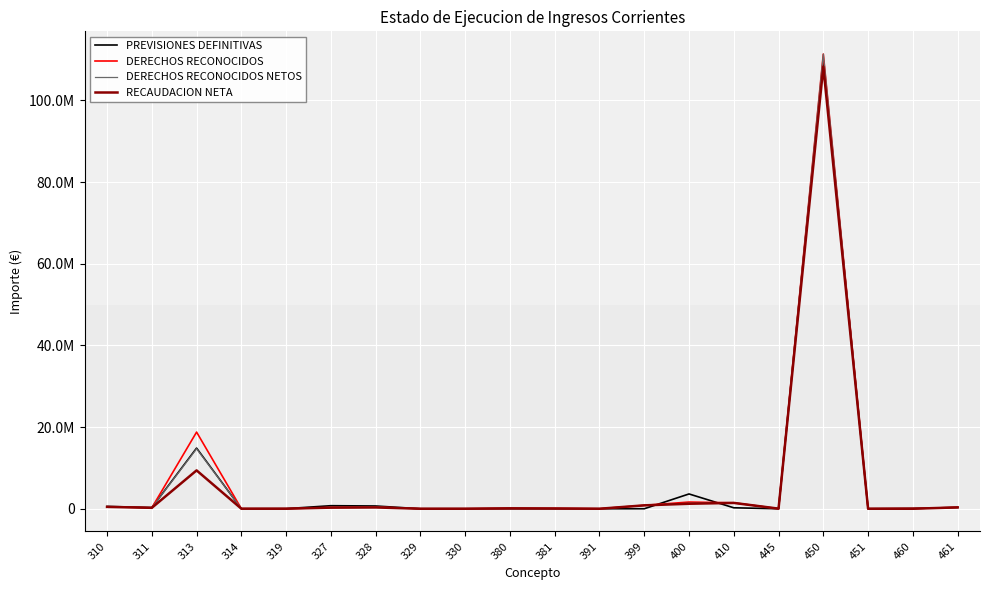

What are all the series names shown in the legend?

PREVISIONES DEFINITIVAS, DERECHOS RECONOCIDOS, DERECHOS RECONOCIDOS NETOS, RECAUDACION NETA